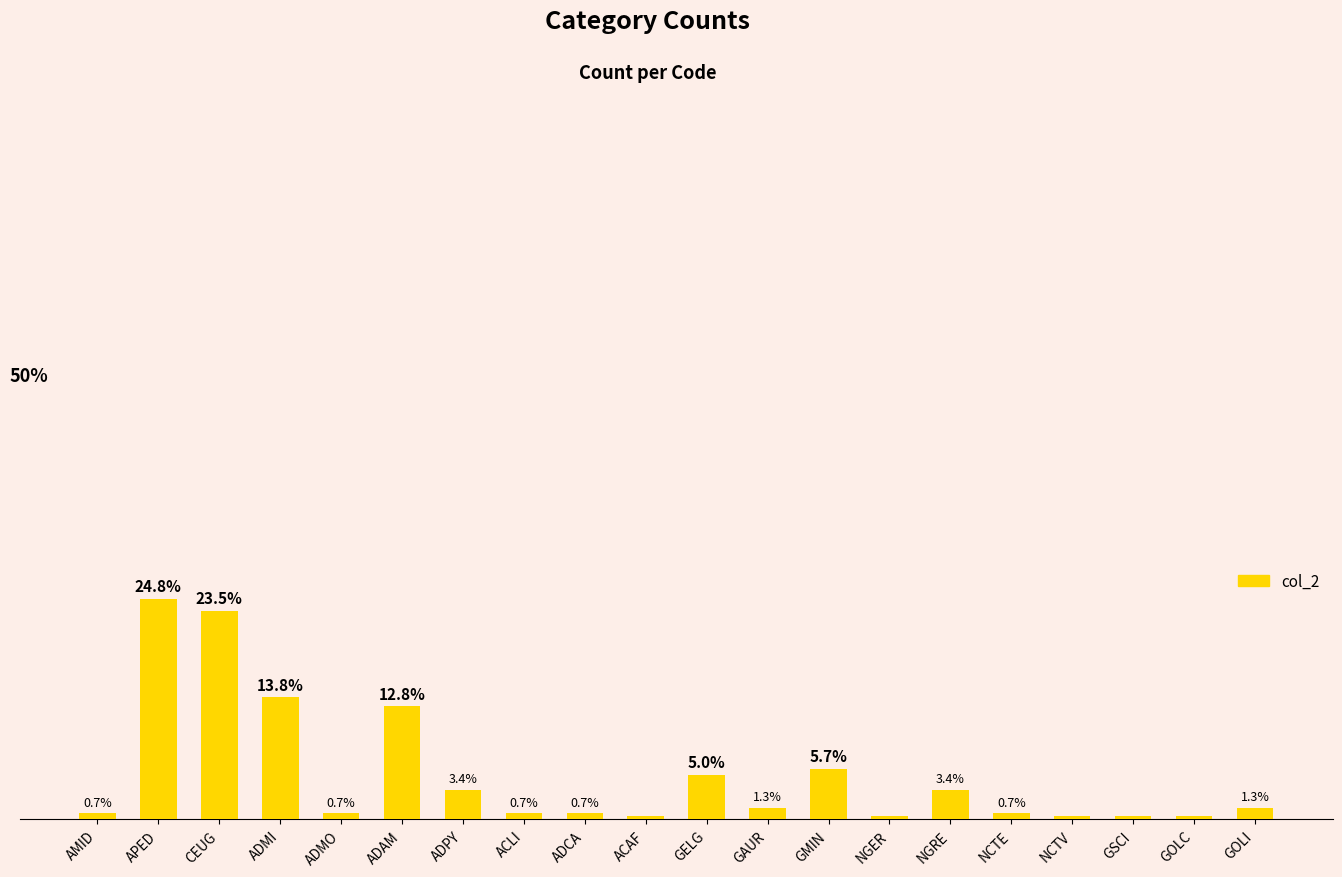

Which label corresponds to the largest value in the chart?

APED